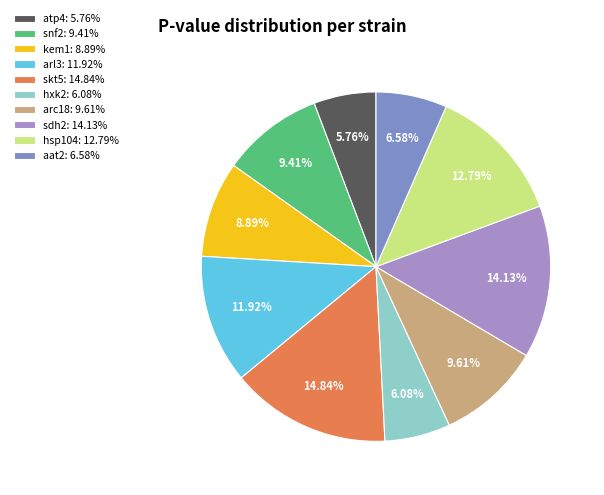

To the nearest percent, what is the average slice percentage?

10%